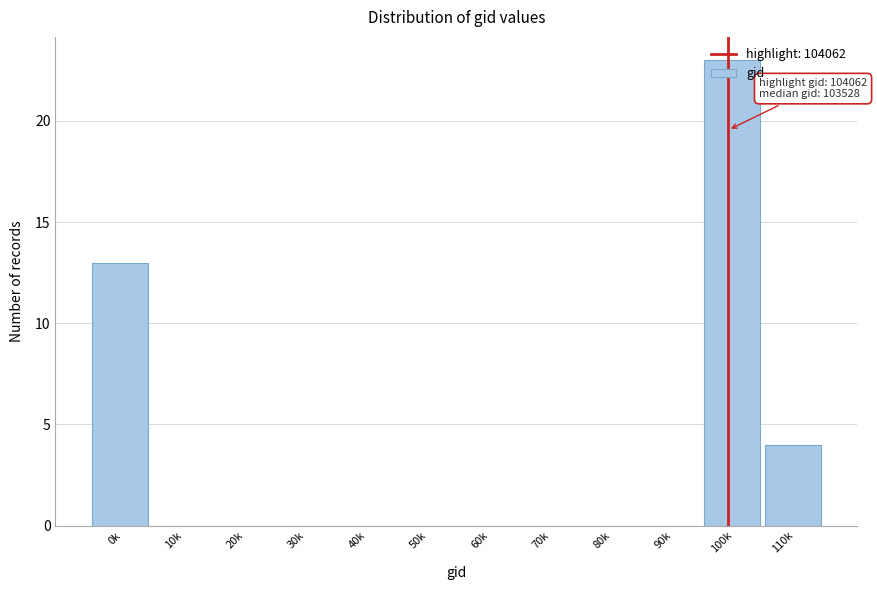

What is the sum of the values at 110k and 40k?

4